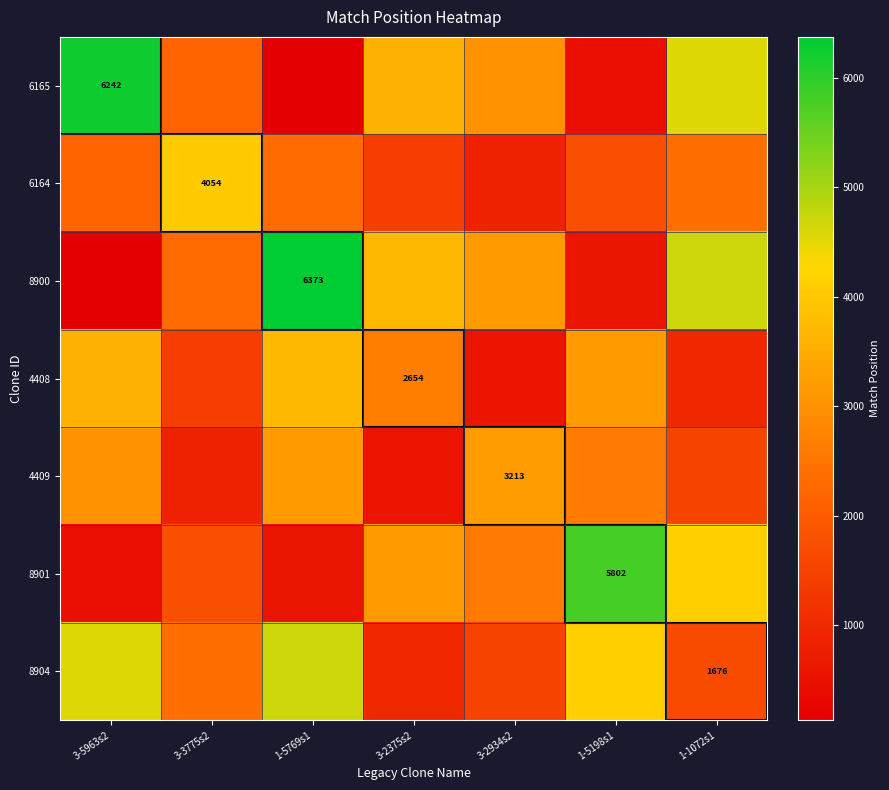

Is it true that 4409 equals 1255 at 3-2934s2?

False